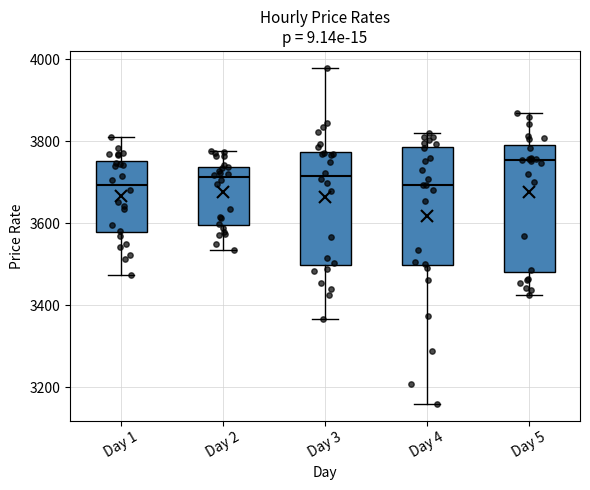

Reading left to right, transcribe this box plot: for each box, give where its median line is, the range the box spans, and where its two whiskers end, as read against the y-axis. The values are not printed on the chart, so give them approximately, as read against the axis.

Day 1: median 3700, box 3580 to 3760, whiskers 3480 to 3820
Day 2: median 3720, box 3600 to 3740, whiskers 3540 to 3780
Day 3: median 3720, box 3500 to 3780, whiskers 3360 to 3980
Day 4: median 3700, box 3500 to 3780, whiskers 3160 to 3820
Day 5: median 3760, box 3480 to 3800, whiskers 3420 to 3860